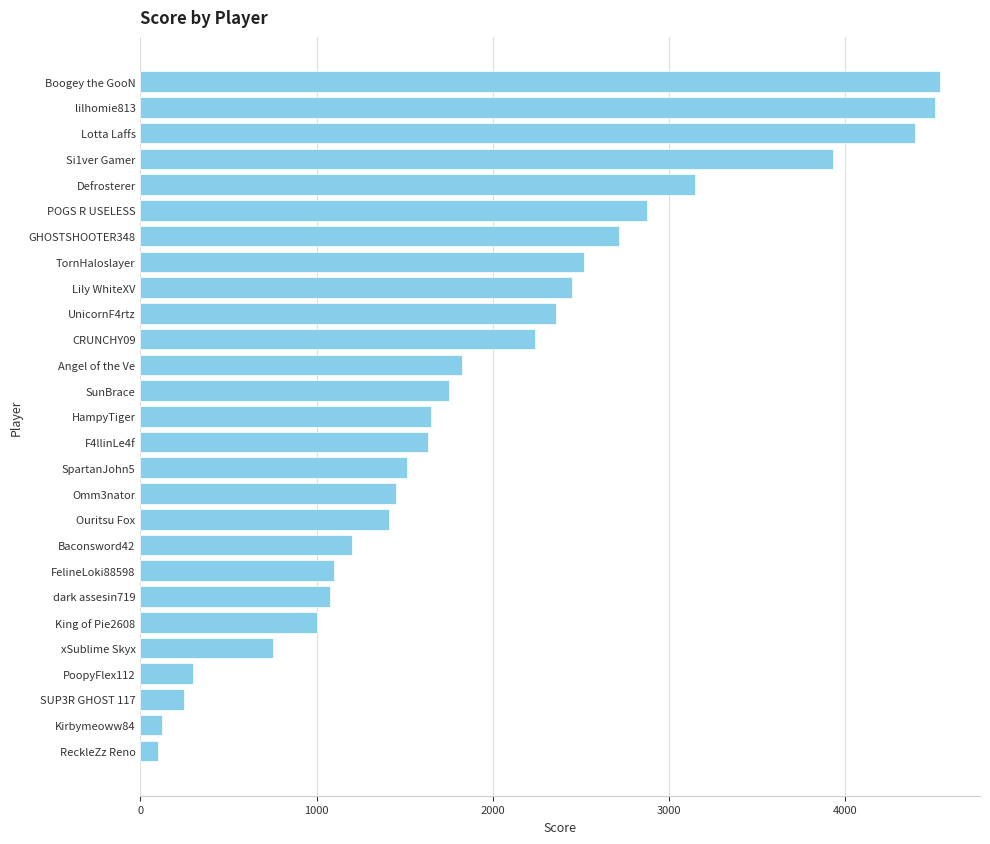

What is the change in value from Lotta Laffs to King of Pie2608?

-3400